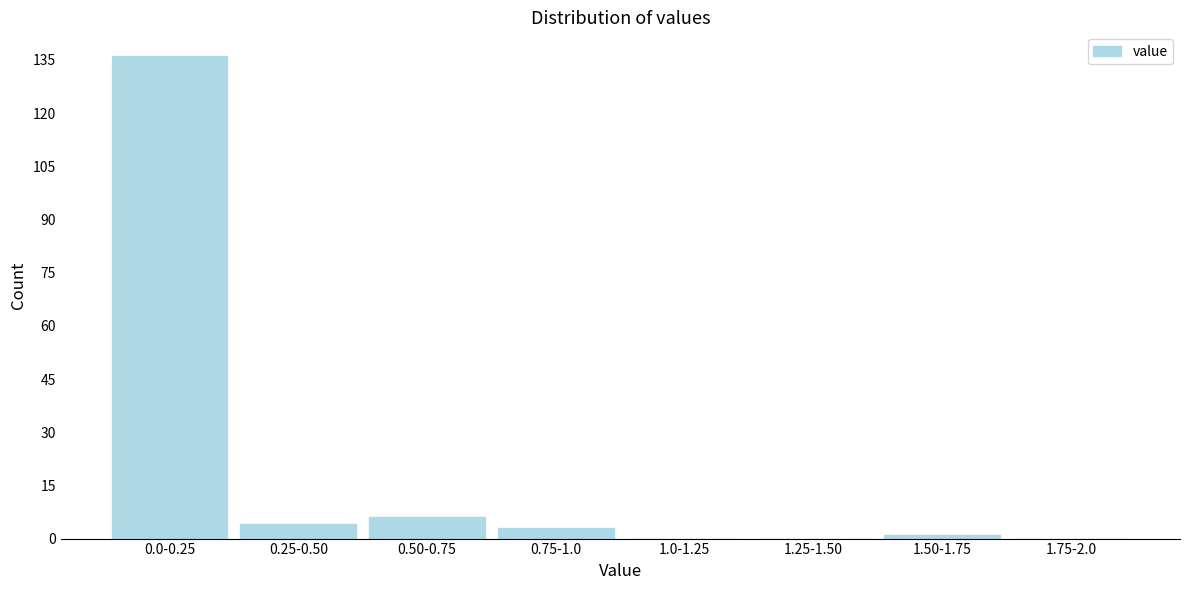

Reading right to left, transcribe all the data shown in this chart.

1.75-2.0=0	1.50-1.75=1	1.25-1.50=0	1.0-1.25=0	0.75-1.0=3	0.50-0.75=6	0.25-0.50=4	0.0-0.25=136